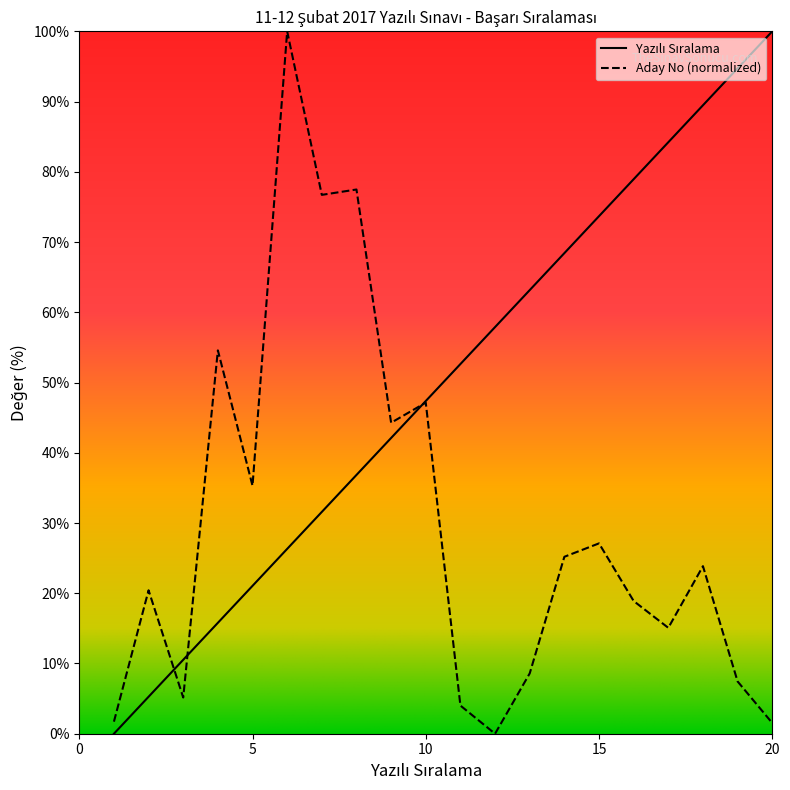

Does the chart display data point markers on the line(s)?

No